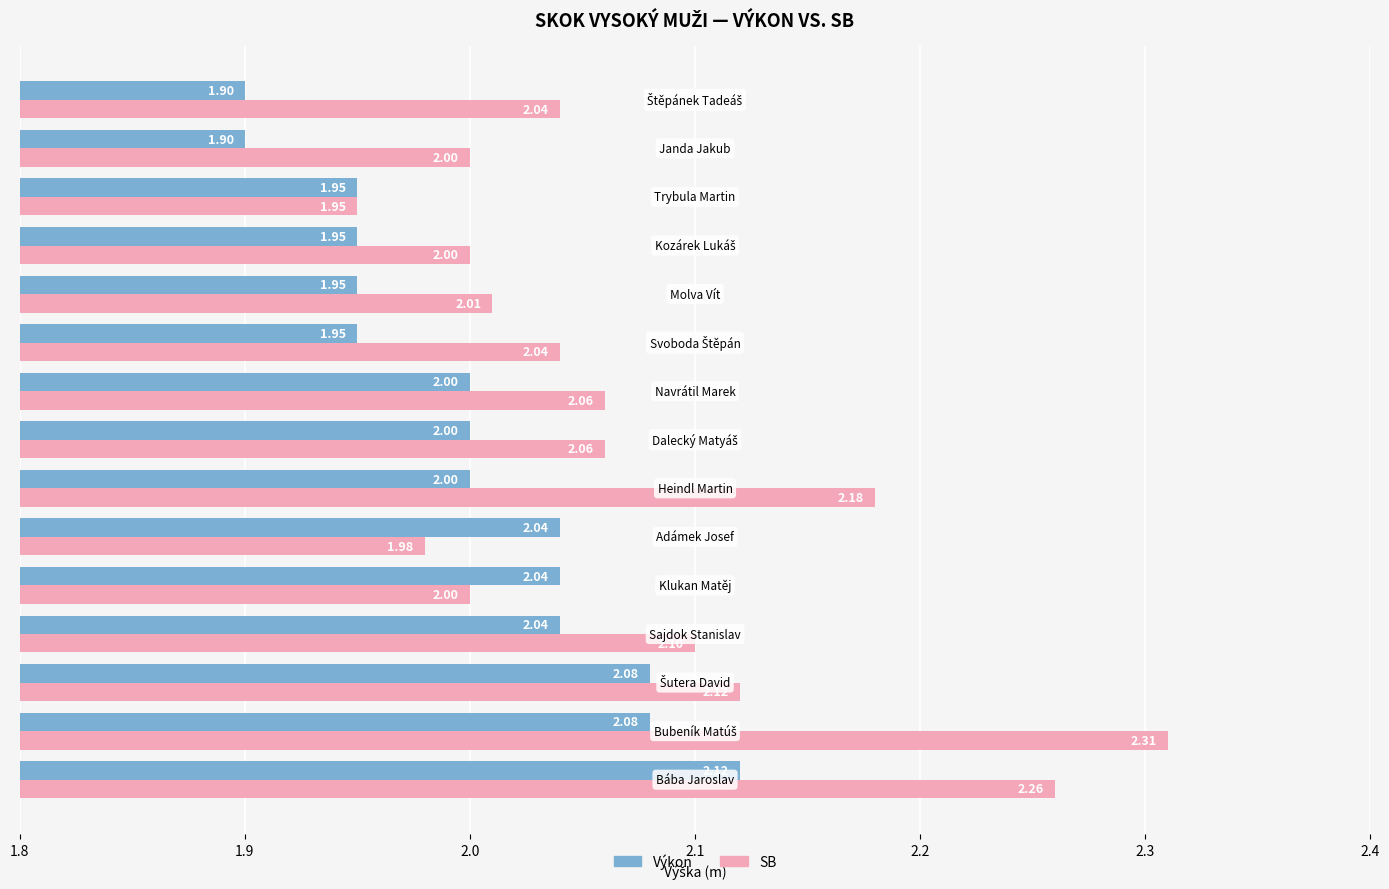

Rank the series by their average value, from lowest to highest.

Výkon, SB